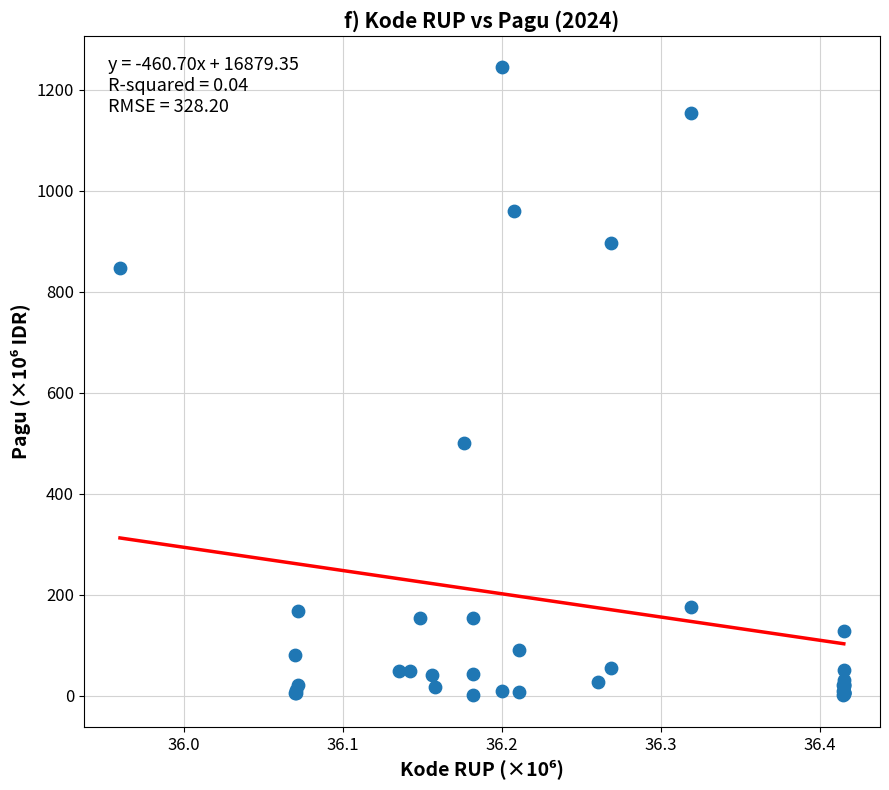

What Y value in the scatter plot is closest to 622?

499.9